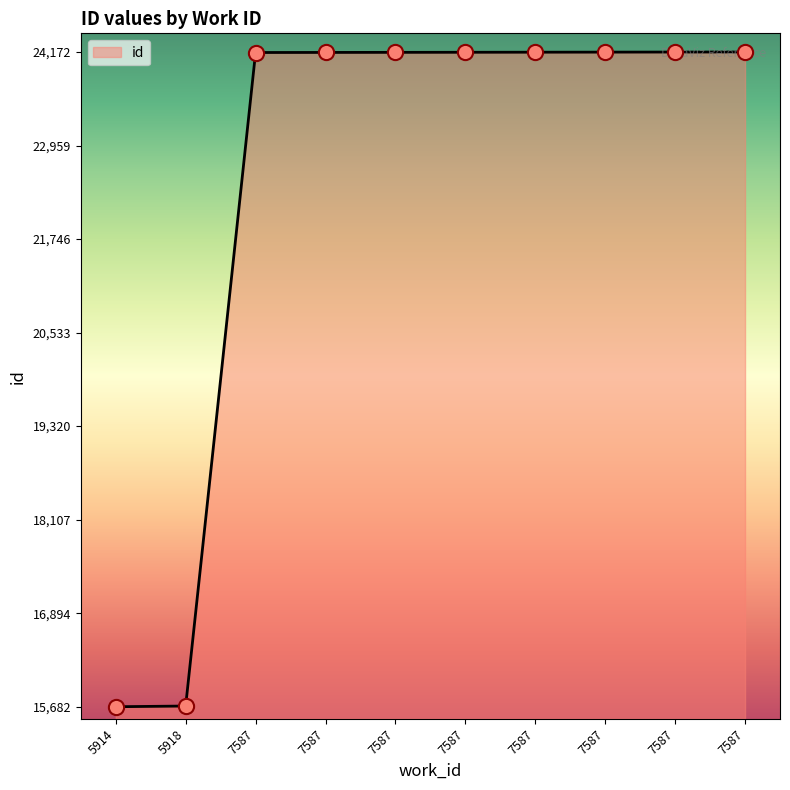

Which has a higher value, 7587 or 7587?

7587